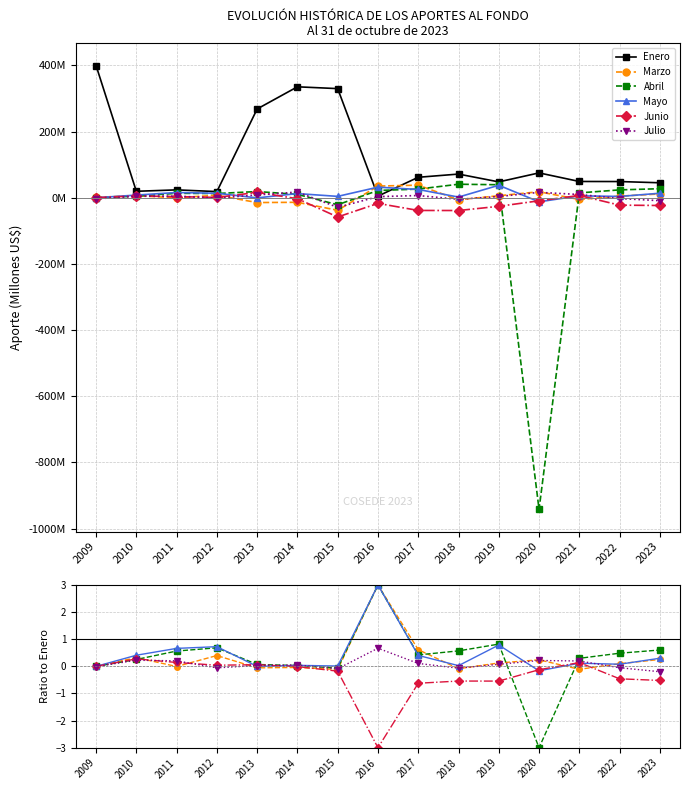

Is this an area chart (filled region under the line)?

No